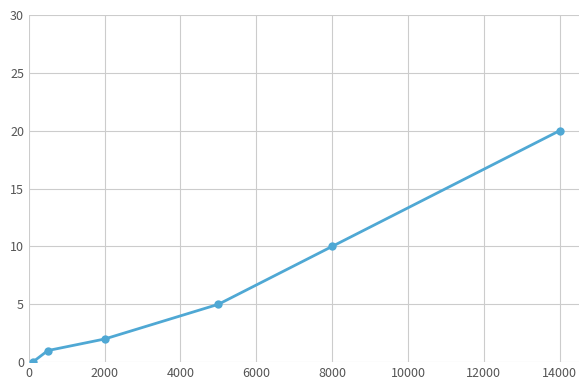

How many lines are shown in the chart?

1